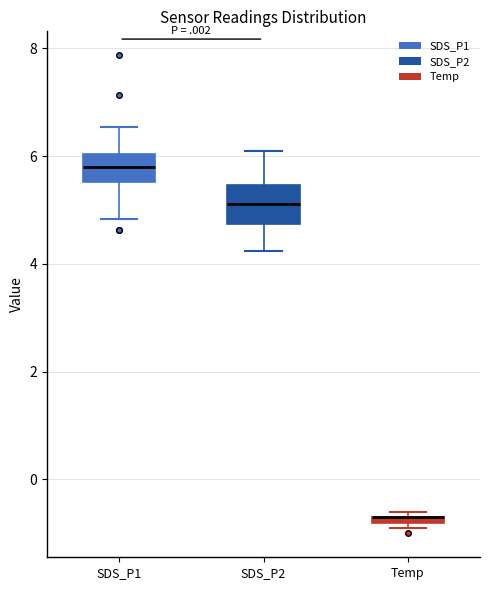

Which box is the tallest, from its lower edge to its upper edge?

SDS_P2